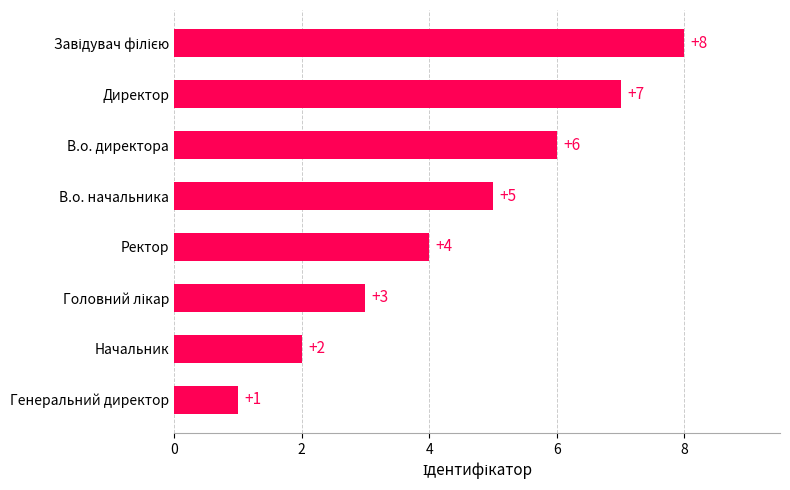

How many data points does each series have?

8